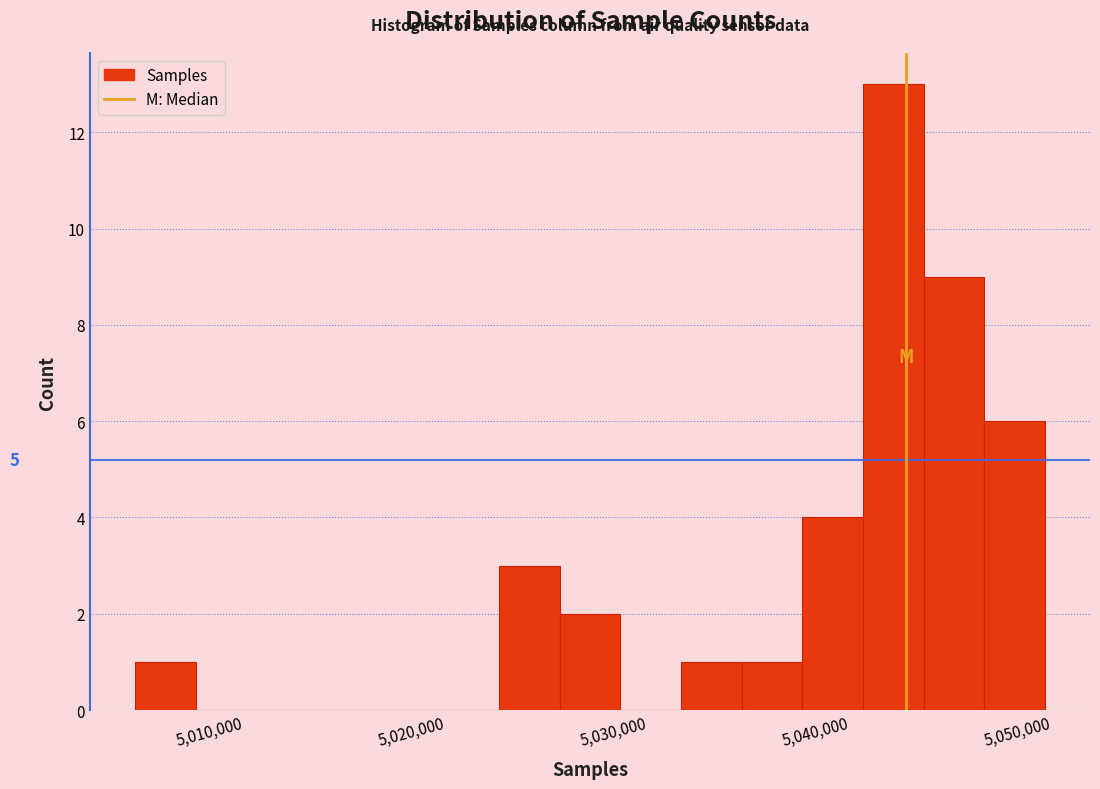

Read against the x-axis, roughly where is the centre of the tallest bar?

5042000